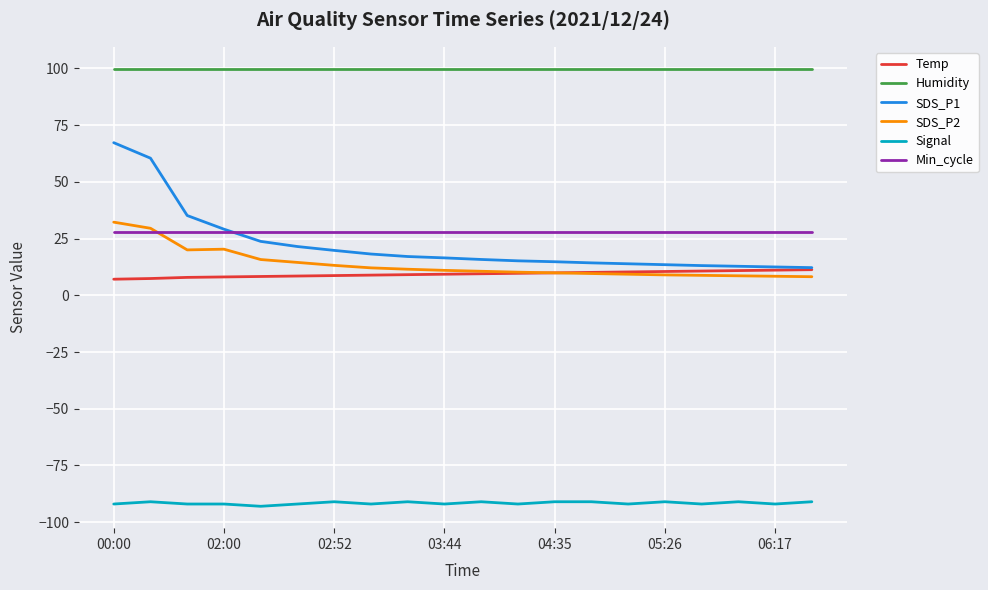

What are all the series names shown in the legend?

Temp, Humidity, SDS_P1, SDS_P2, Signal, Min_cycle